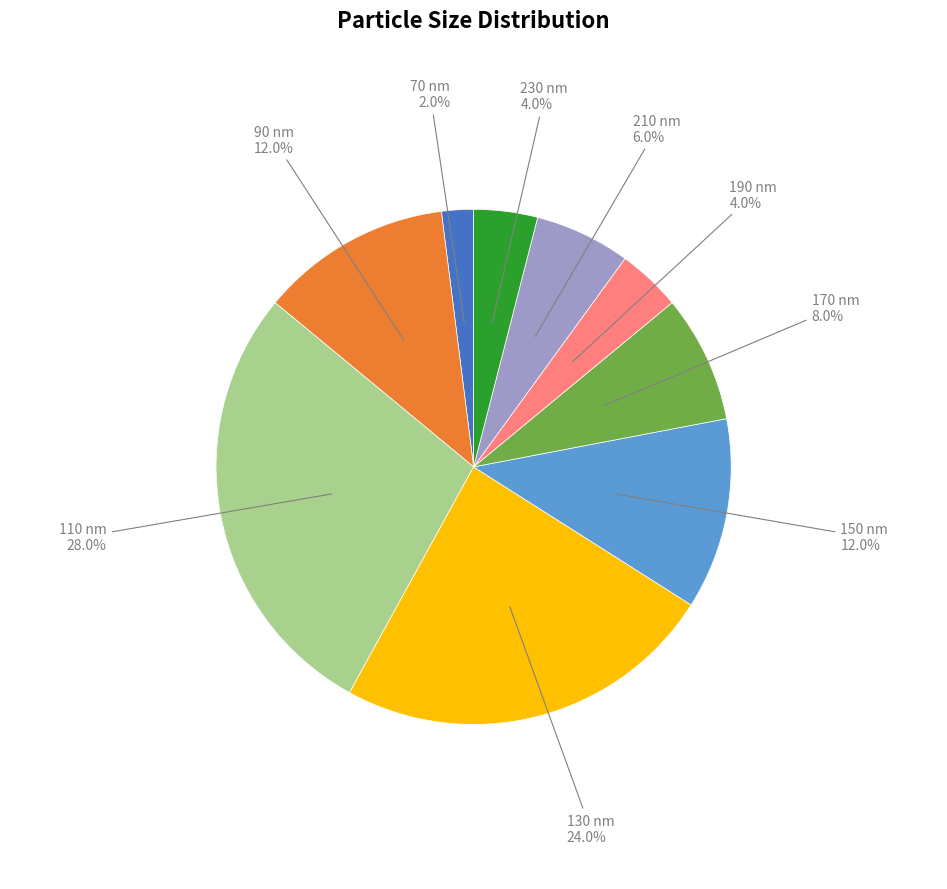

How many segments does this pie chart have?

9